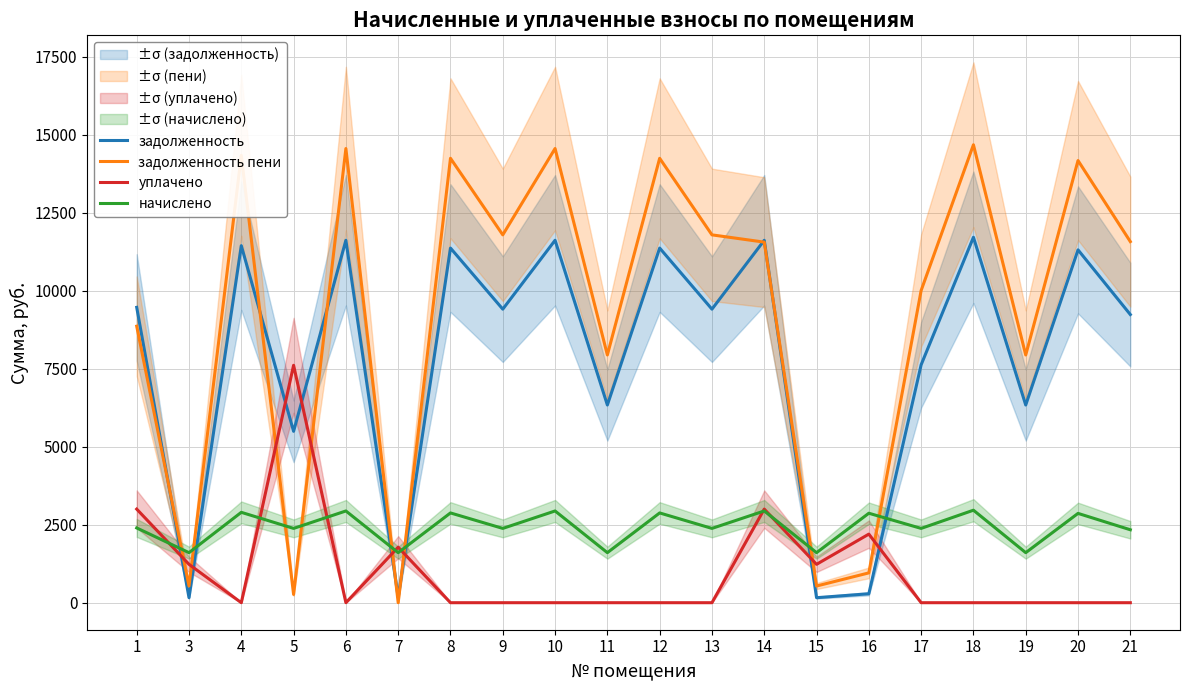

After their last crossing, which series has the higher values: задолженность or задолженность пени?

задолженность пени